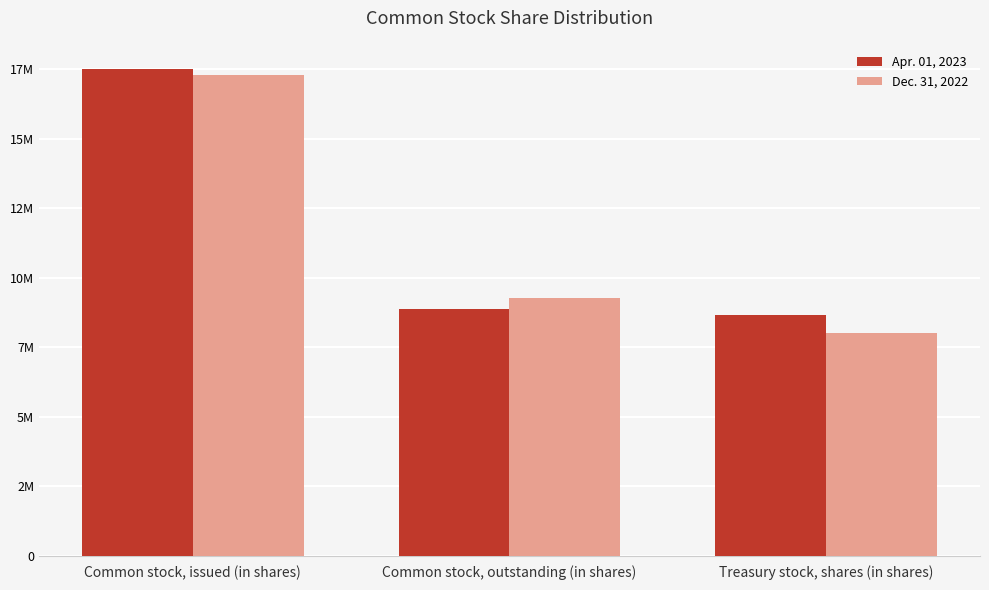

True or false: Dec. 31, 2022 has a value of 3204653 at Common stock, outstanding (in shares).

False